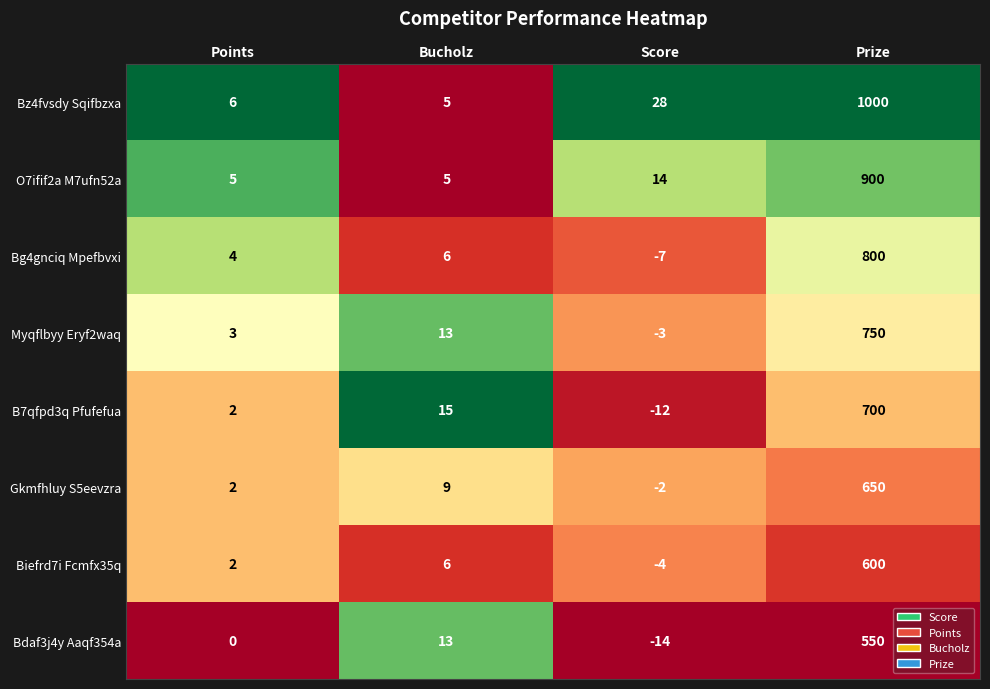

Which series has the largest total across all categories?

Bz4fvsdy Sqifbzxa